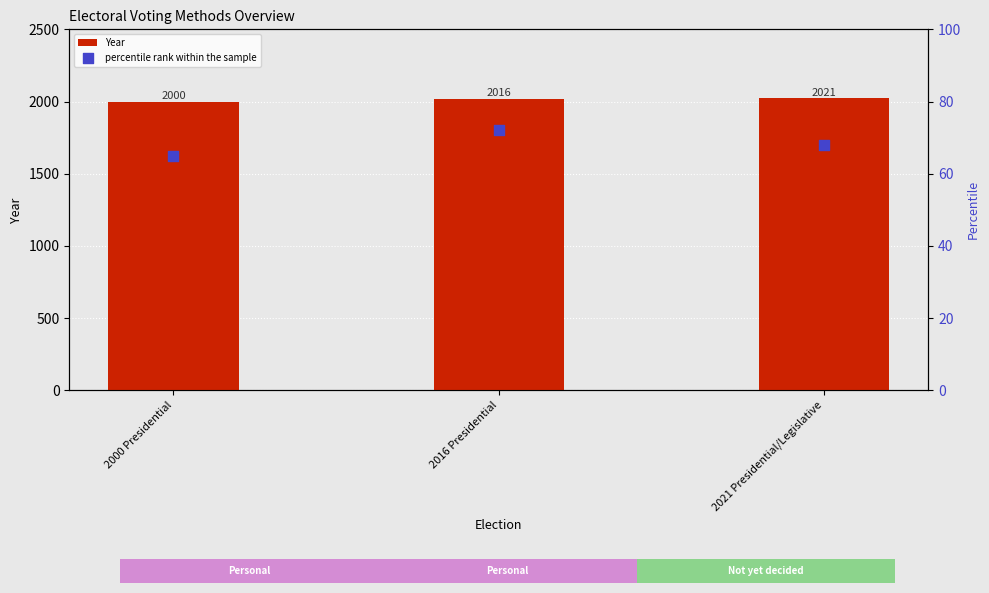

What is the total value across all series at 2000 Presidential?

2065